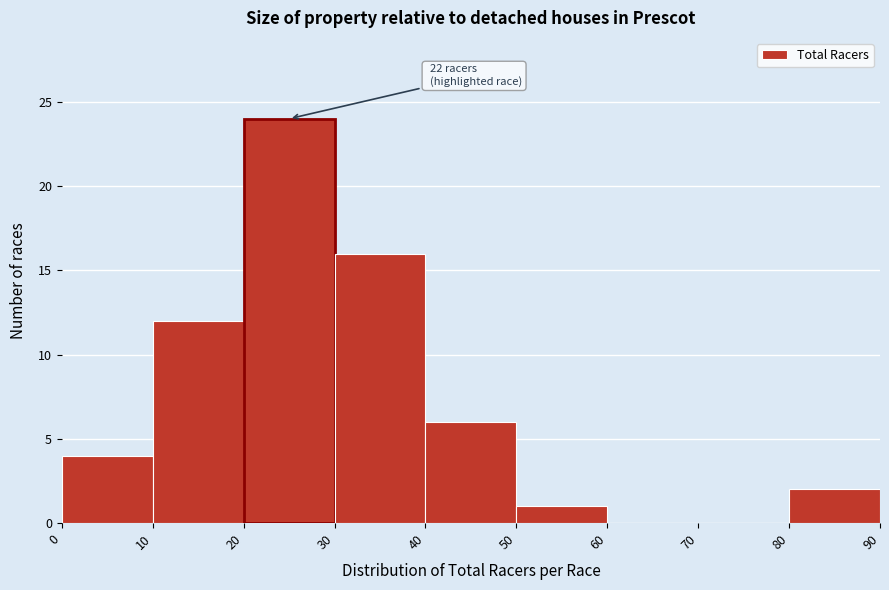

Over which range of the x-axis is the bar tallest?

20 to 30